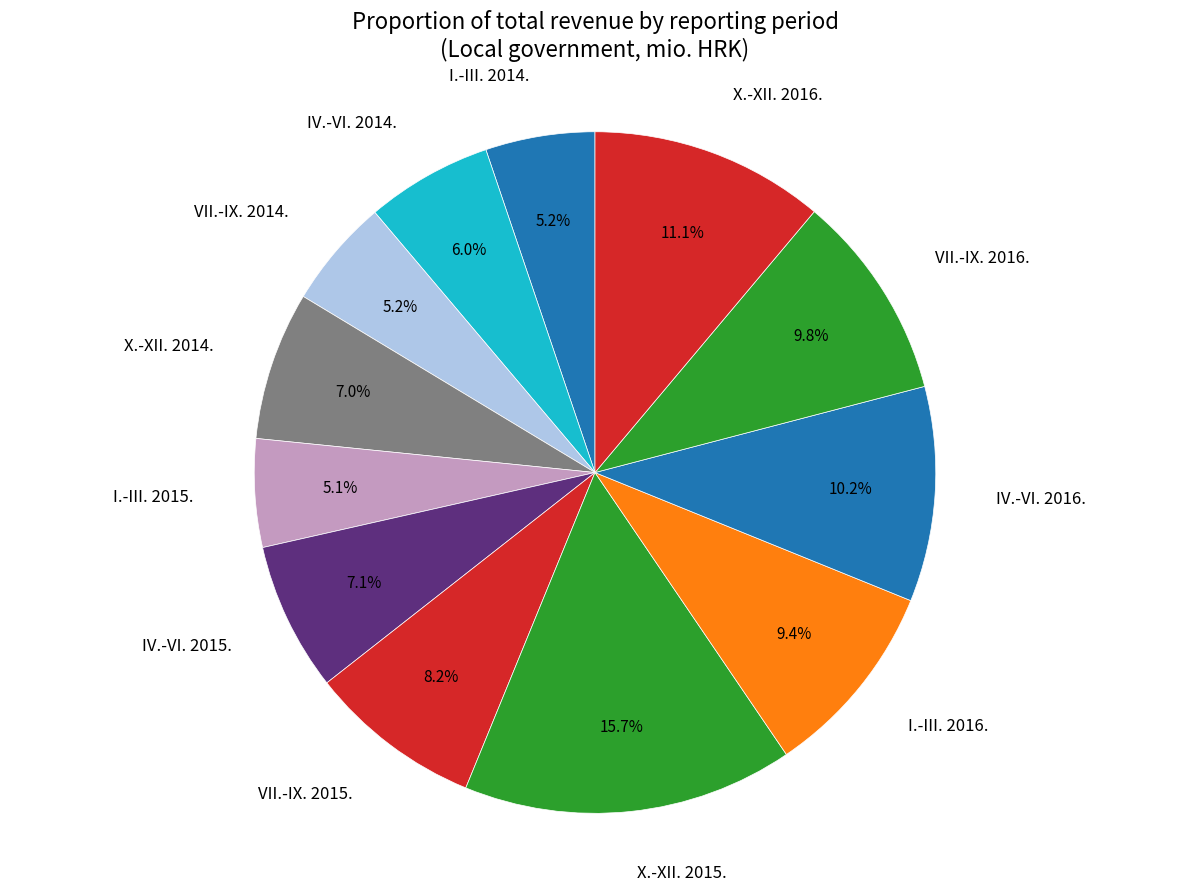

To the nearest percent, what portion does IV.-VI. 2014. represent?

6%